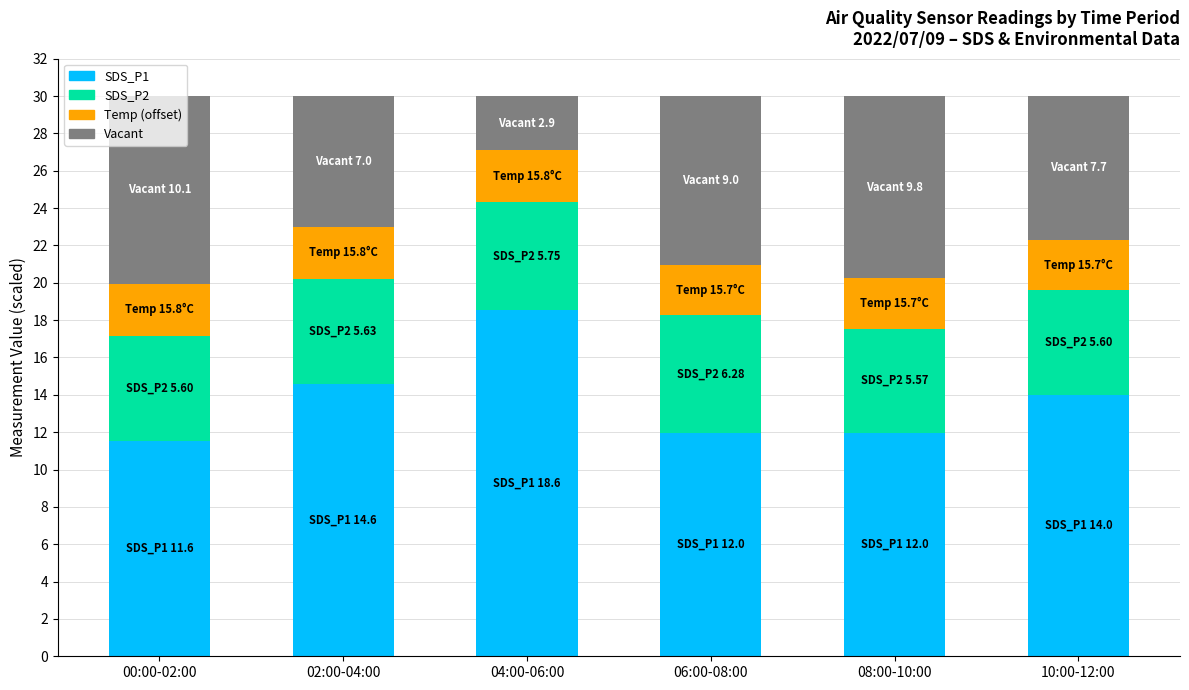

What is the maximum value for SDS_P1?

18.6